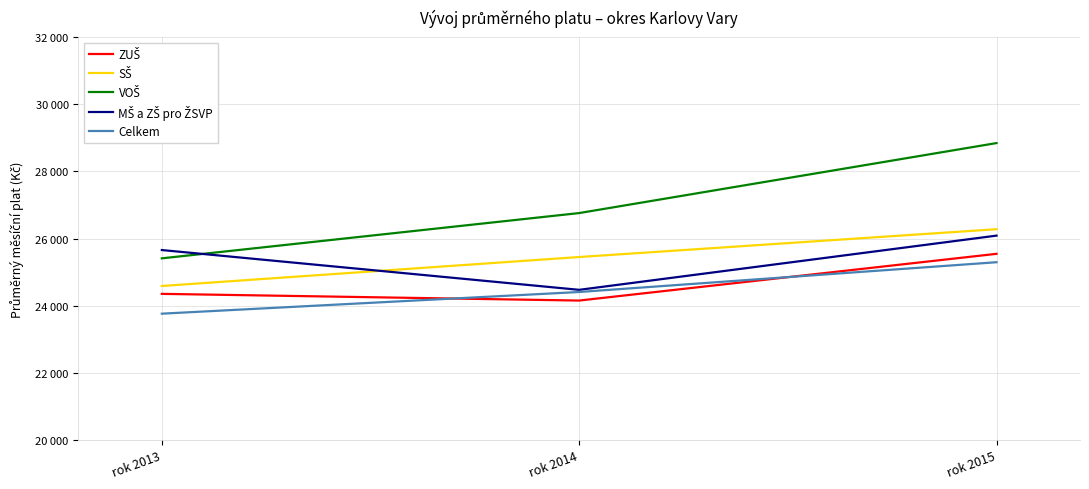

What is the value of the Celkem point at the 1st from the left?

23762.7